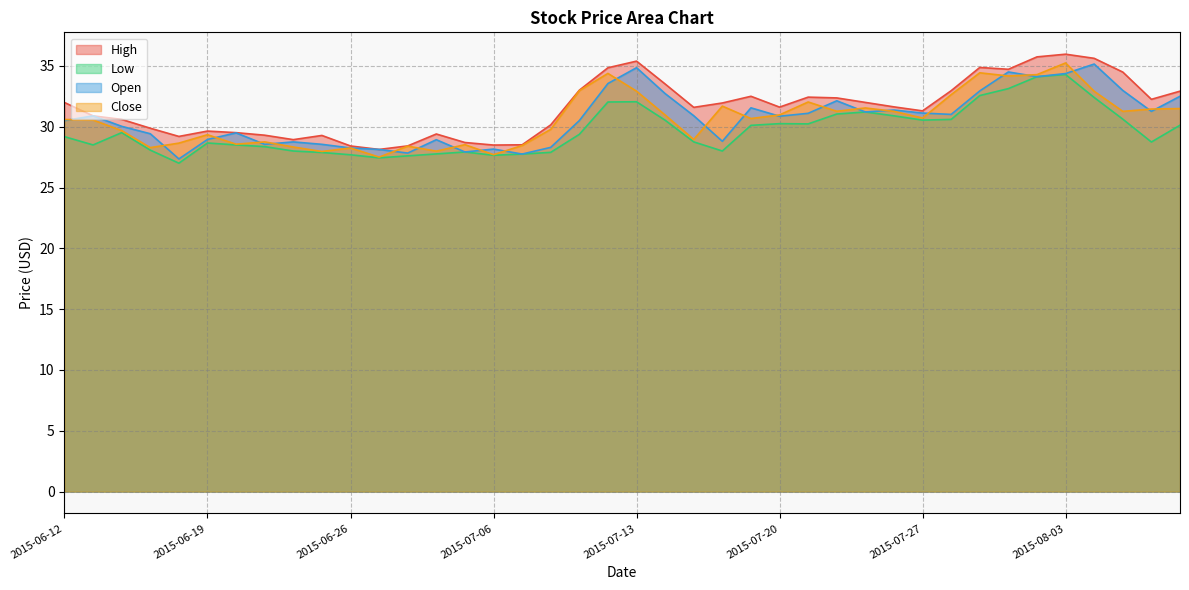

The value of Open at 2015-07-30 is 55.3. True or false?

False